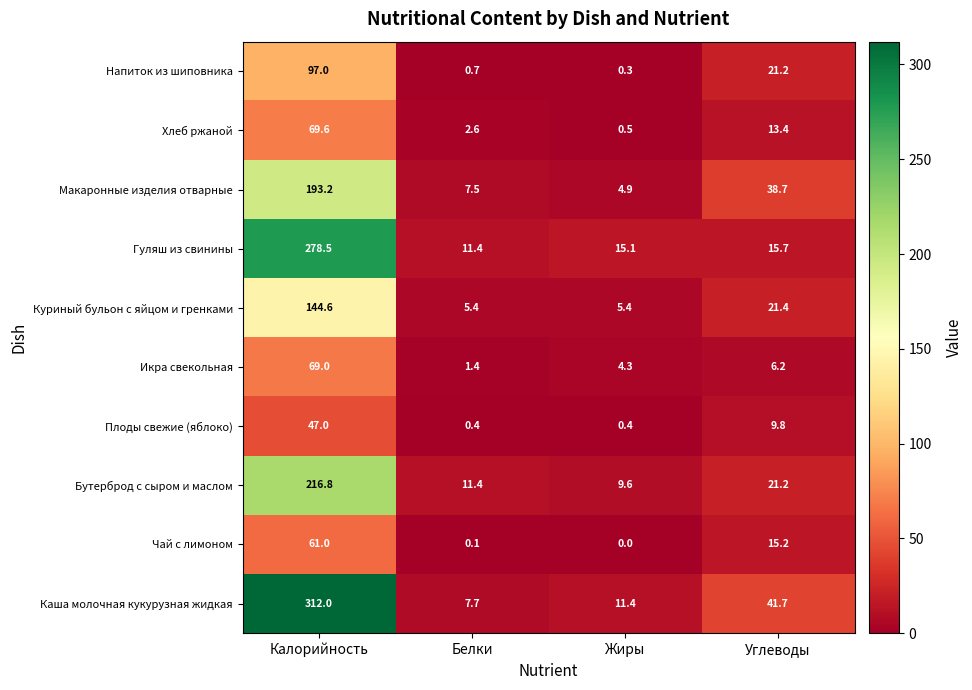

How many values in the Бутерброд с сыром и маслом series exceed 21?

2